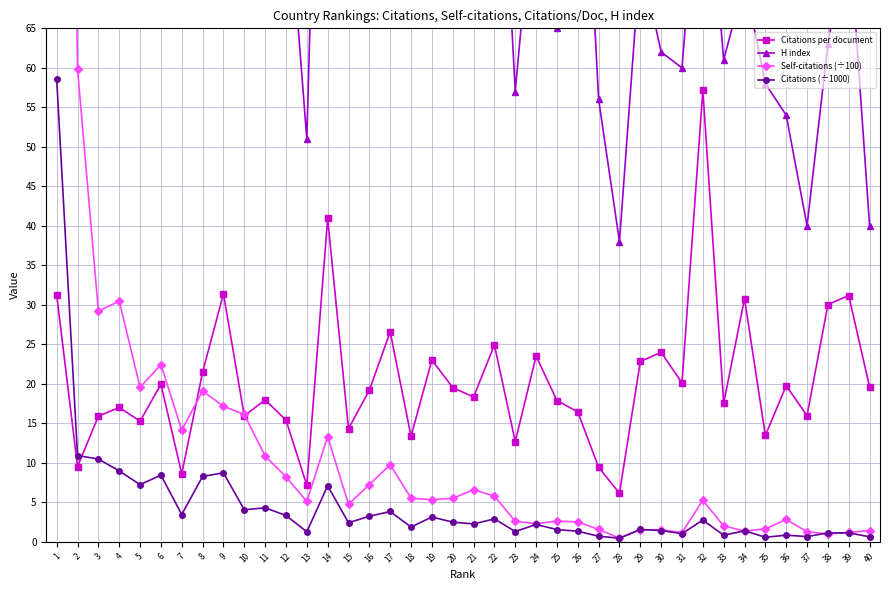

What is the average value of the Citations (÷1000) series?

4.7